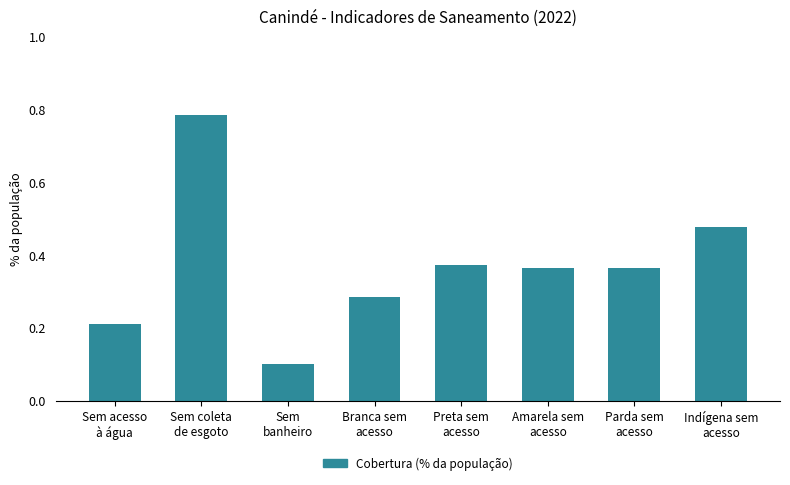

What is the minimum value shown in the chart?

0.1